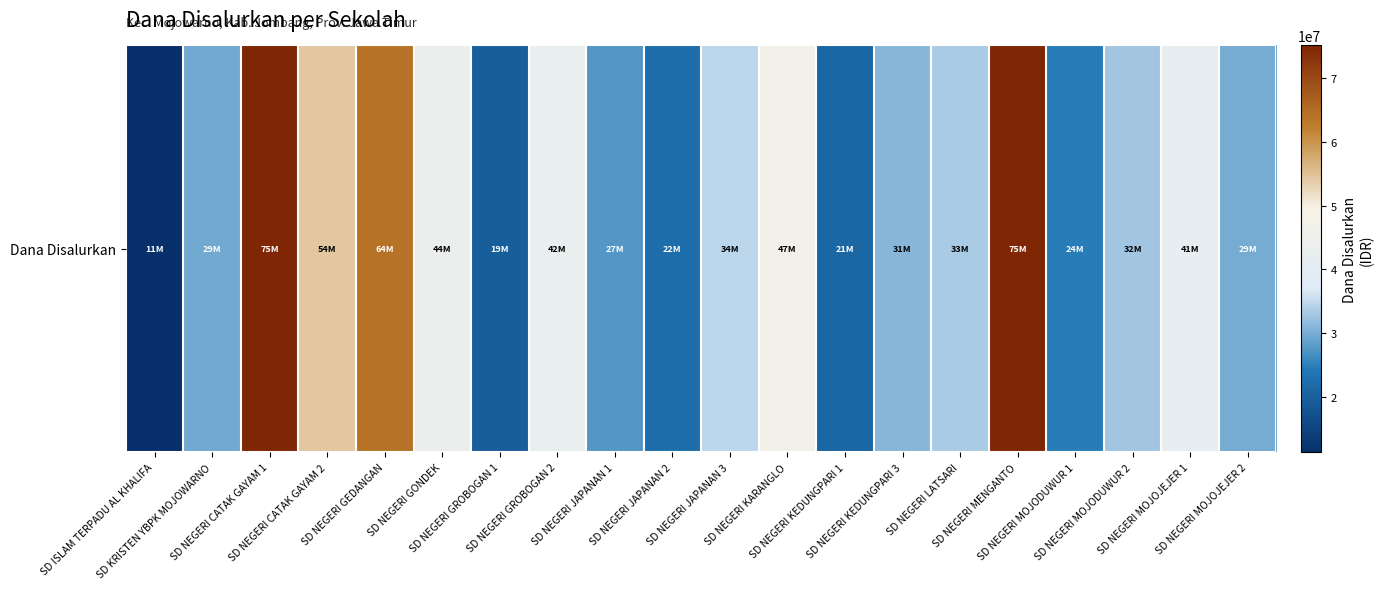

At which label does the data first exceed 33300000?

SD NEGERI CATAK GAYAM 1